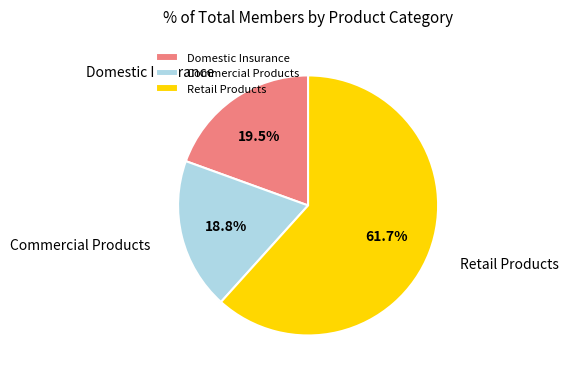

Rank the categories by value from highest to lowest.

Retail Products, Domestic Insurance, Commercial Products